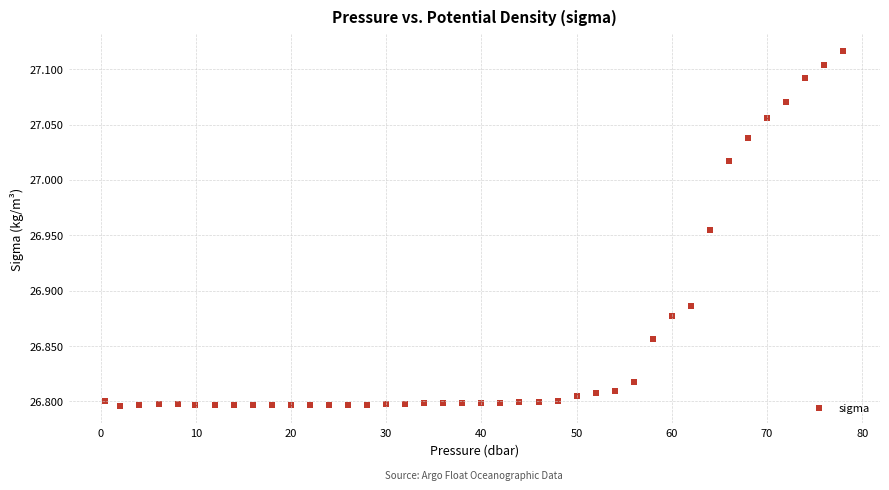

What is the range of Y values (max minus min)?

0.3